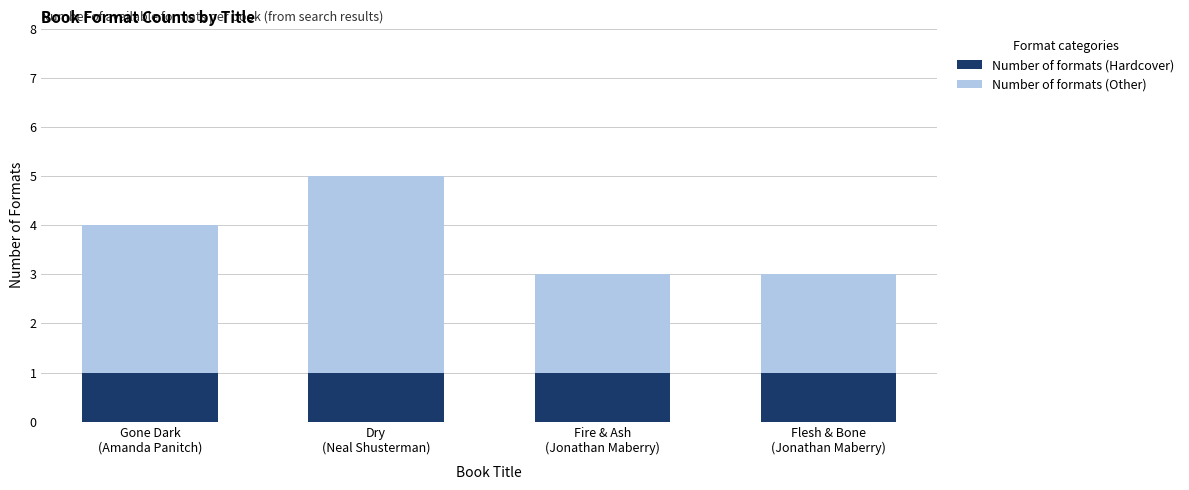

What are all the series names shown in the legend?

Number of formats (Hardcover), Number of formats (Other)